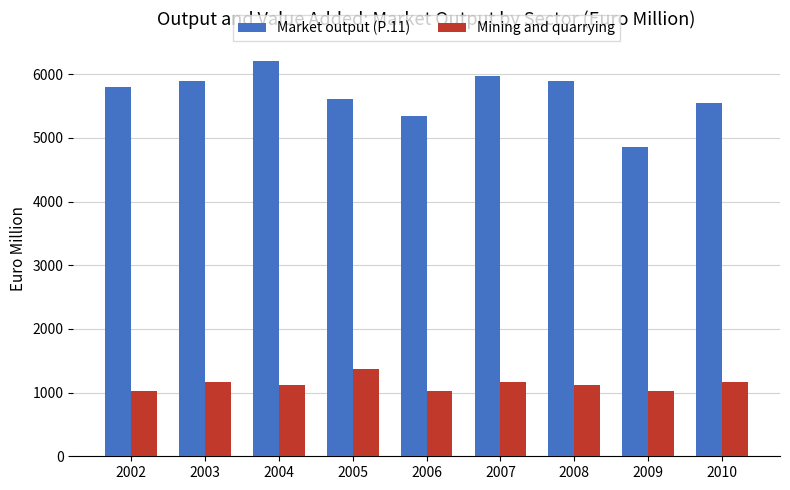

The value of Mining and quarrying at 2010 is 1172. True or false?

True